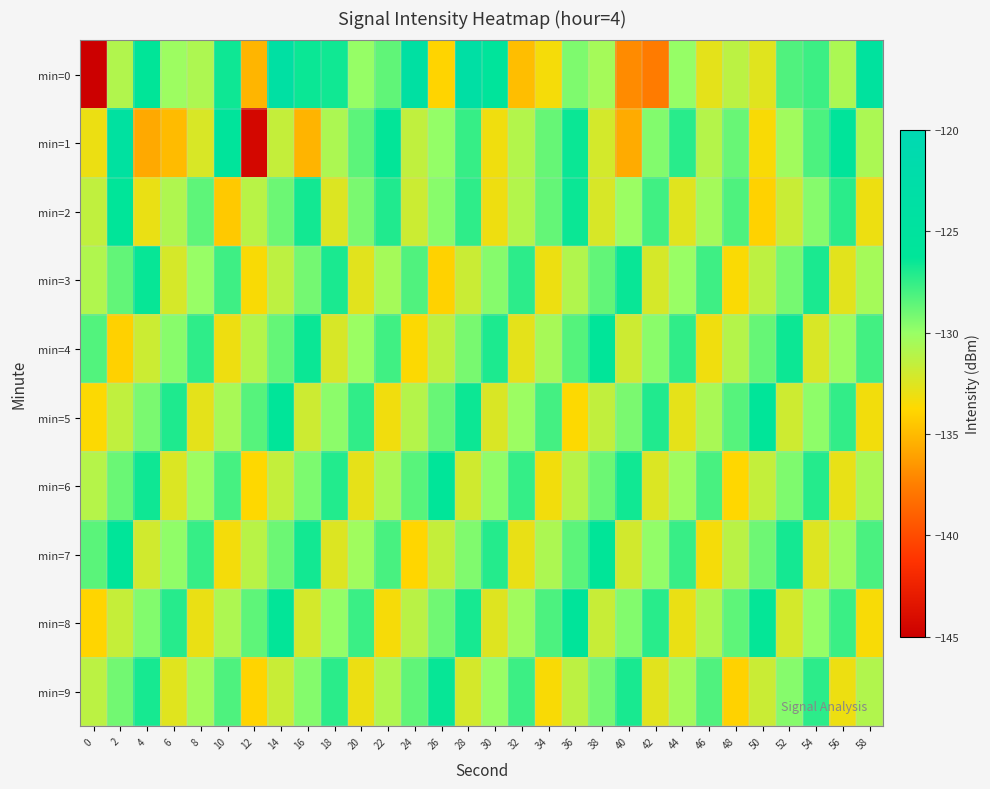

What is the smallest value displayed?

-216.4